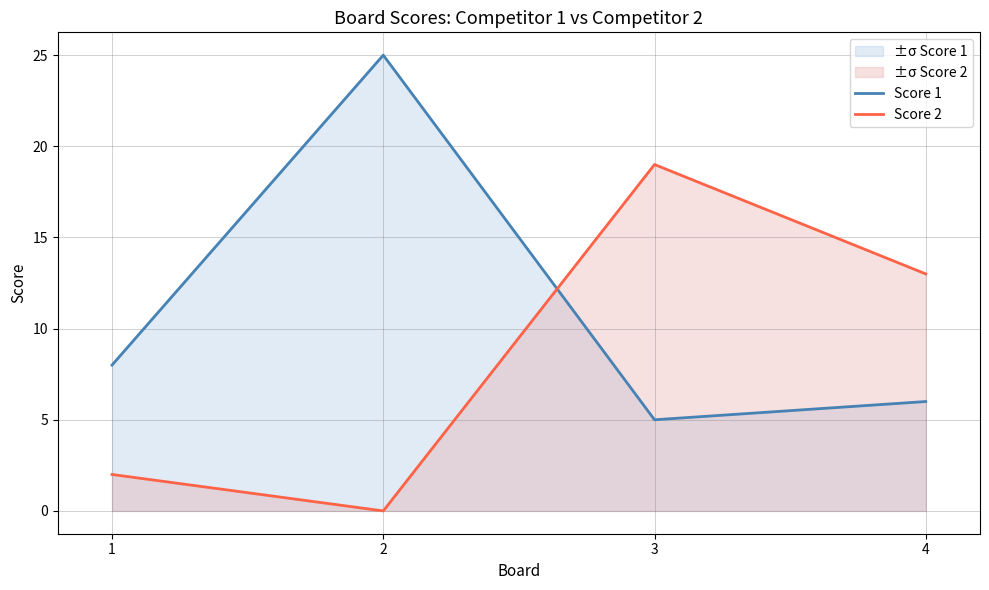

True or false: Score 1 has a value of 4 at 1.

False